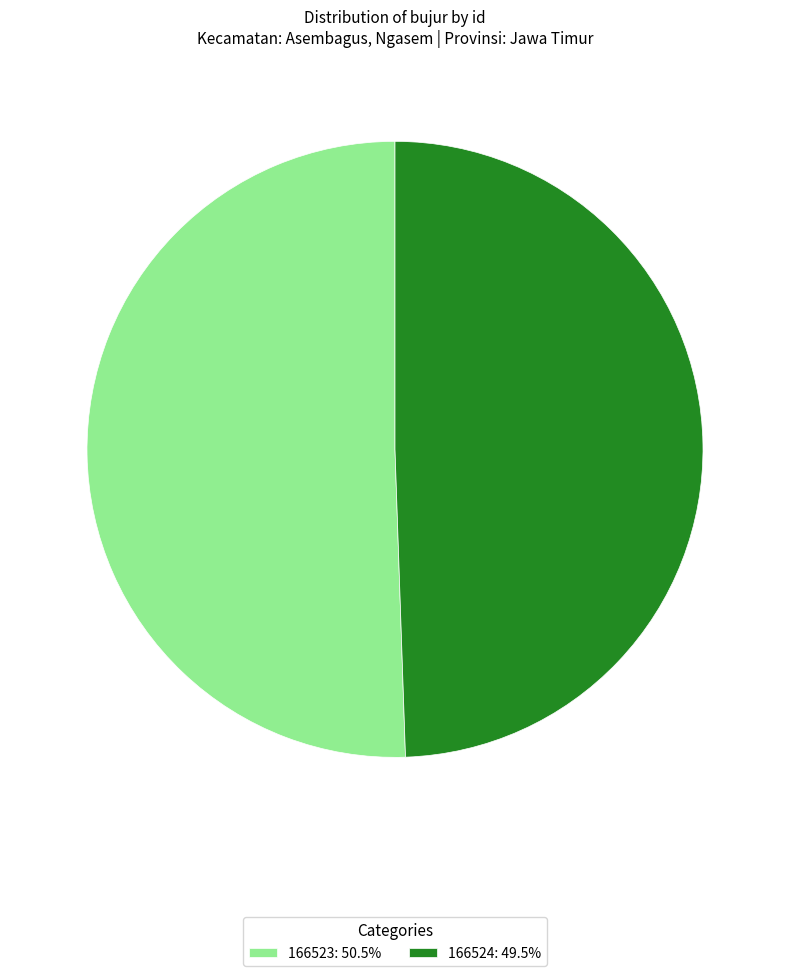

Is the sum of 166524 and 166523 greater than half?

Yes